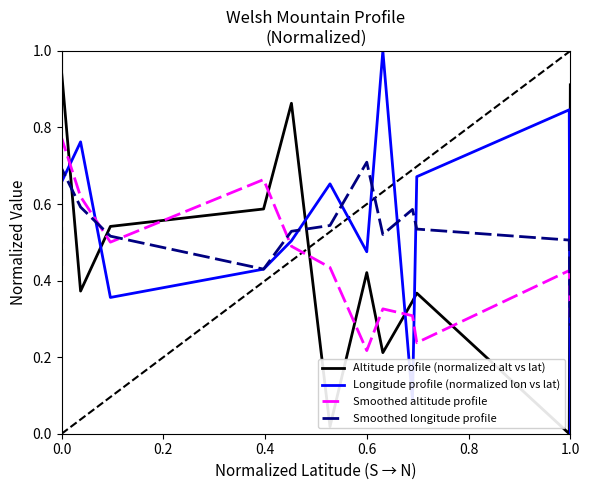

Reading left to right, what are all the values shown in this chart?

Altitude profile (normalized alt vs lat): 1.0	0.9	0.4	0.5	0.6	0.9	0.0	0.4	0.2	0.3	0.4	0.0	0.9
Longitude profile (normalized lon vs lat): 0.7	0.7	0.8	0.4	0.4	0.5	0.7	0.5	1.0	0.1	0.7	0.8	0.0
Smoothed altitude profile: 0.6	0.8	0.6	0.5	0.7	0.5	0.4	0.2	0.3	0.3	0.2	0.4	0.3
Smoothed longitude profile: 0.4	0.7	0.6	0.5	0.4	0.5	0.5	0.7	0.5	0.6	0.5	0.5	0.3